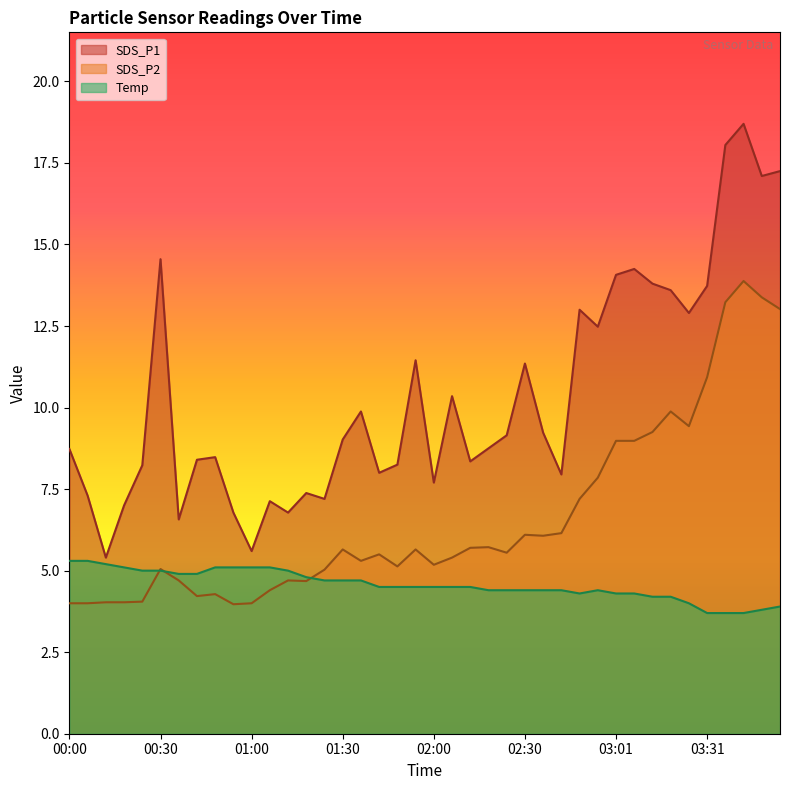

Reading right to left, what are all the values shown in this chart?

SDS_P1: 03:55=17.2	03:49=17.1	03:43=18.7	03:37=18.1	03:31=13.7	03:25=12.9	03:19=13.6	03:13=13.8	03:07=14.2	03:01=14.1	02:55=12.5	02:49=13.0	02:43=8.0	02:36=9.2	02:30=11.3	02:24=9.2	02:18=8.8	02:12=8.3	02:06=10.3	02:00=7.7	01:54=11.4	01:48=8.2	01:42=8.0	01:36=9.9	01:30=9.0	01:24=7.2	01:18=7.4	01:12=6.8	01:06=7.1	01:00=5.6	00:54=6.8	00:48=8.5	00:42=8.4	00:36=6.6	00:30=14.6	00:24=8.2	00:18=7.0	00:12=5.4	00:06=7.3	00:00=8.7
SDS_P2: 03:55=13.0	03:49=13.4	03:43=13.9	03:37=13.2	03:31=10.9	03:25=9.4	03:19=9.9	03:13=9.2	03:07=9.0	03:01=9.0	02:55=7.8	02:49=7.2	02:43=6.2	02:36=6.1	02:30=6.1	02:24=5.5	02:18=5.7	02:12=5.7	02:06=5.4	02:00=5.2	01:54=5.7	01:48=5.1	01:42=5.5	01:36=5.3	01:30=5.7	01:24=5.0	01:18=4.7	01:12=4.7	01:06=4.4	01:00=4.0	00:54=4.0	00:48=4.3	00:42=4.2	00:36=4.7	00:30=5.0	00:24=4.0	00:18=4.0	00:12=4.0	00:06=4.0	00:00=4.0
Temp: 03:55=3.9	03:49=3.8	03:43=3.7	03:37=3.7	03:31=3.7	03:25=4.0	03:19=4.2	03:13=4.2	03:07=4.3	03:01=4.3	02:55=4.4	02:49=4.3	02:43=4.4	02:36=4.4	02:30=4.4	02:24=4.4	02:18=4.4	02:12=4.5	02:06=4.5	02:00=4.5	01:54=4.5	01:48=4.5	01:42=4.5	01:36=4.7	01:30=4.7	01:24=4.7	01:18=4.8	01:12=5.0	01:06=5.1	01:00=5.1	00:54=5.1	00:48=5.1	00:42=4.9	00:36=4.9	00:30=5.0	00:24=5.0	00:18=5.1	00:12=5.2	00:06=5.3	00:00=5.3